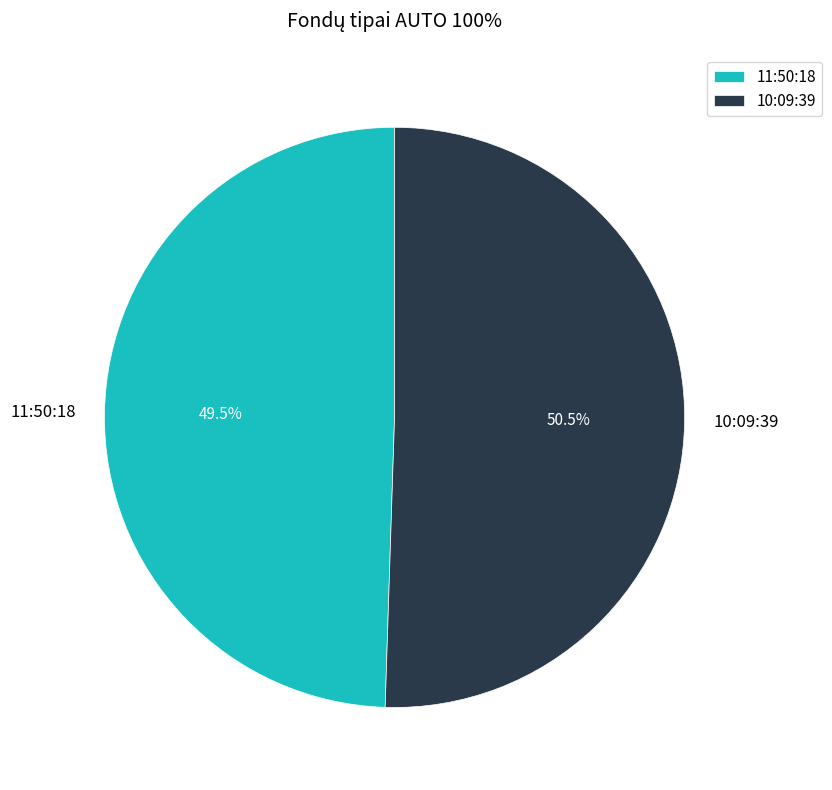

How many slices are in this pie chart?

2